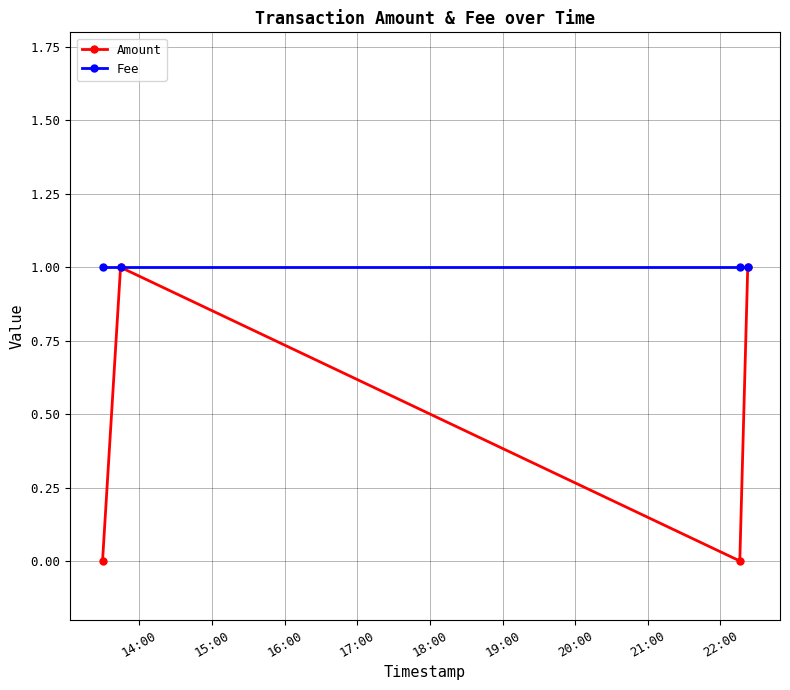

List the series in order of their overall mean, lowest first.

Amount, Fee